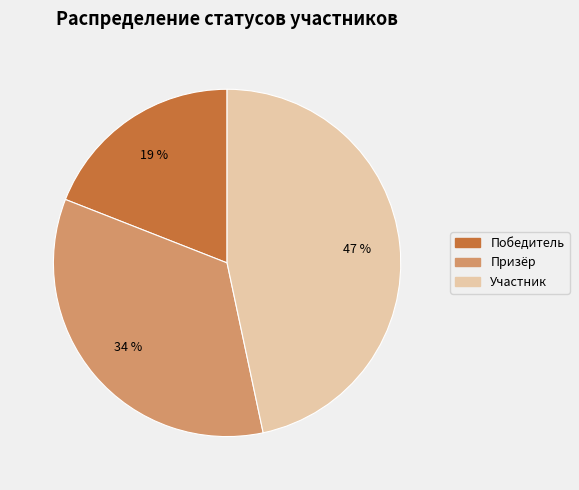

Does Победитель account for over 50% of the chart?

No